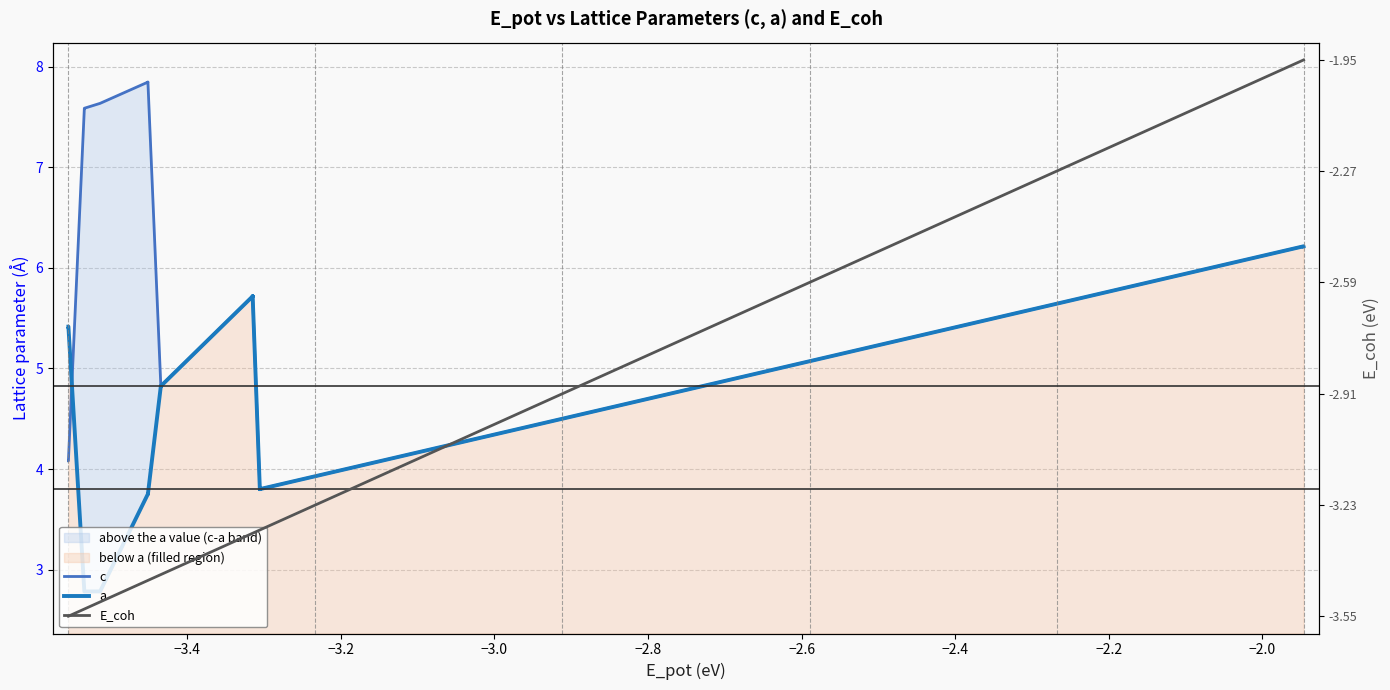

Rank the series by their maximum value, from lowest to highest.

E_coh, a, c